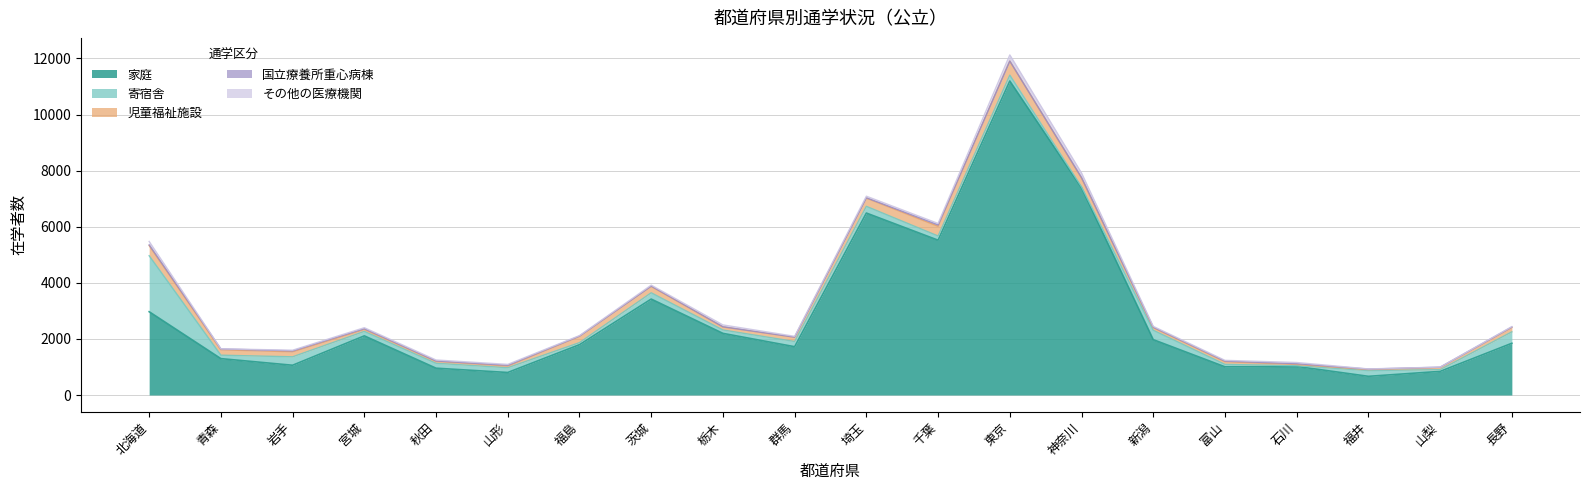

Where is 寄宿舎 nearest to the value 1010?

長野